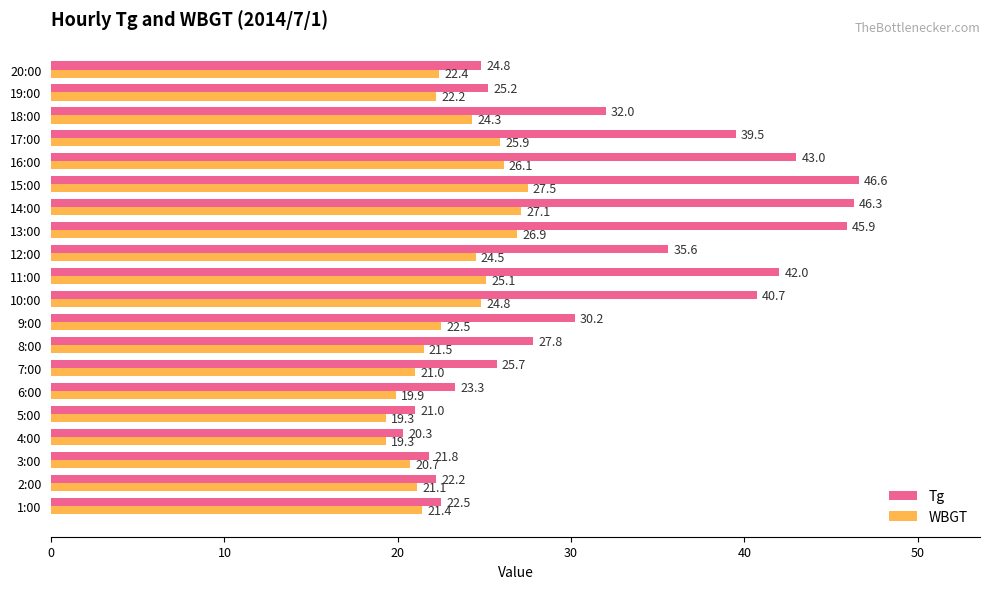

True or false: Tg has a value of 11.0 at 2:00.

False